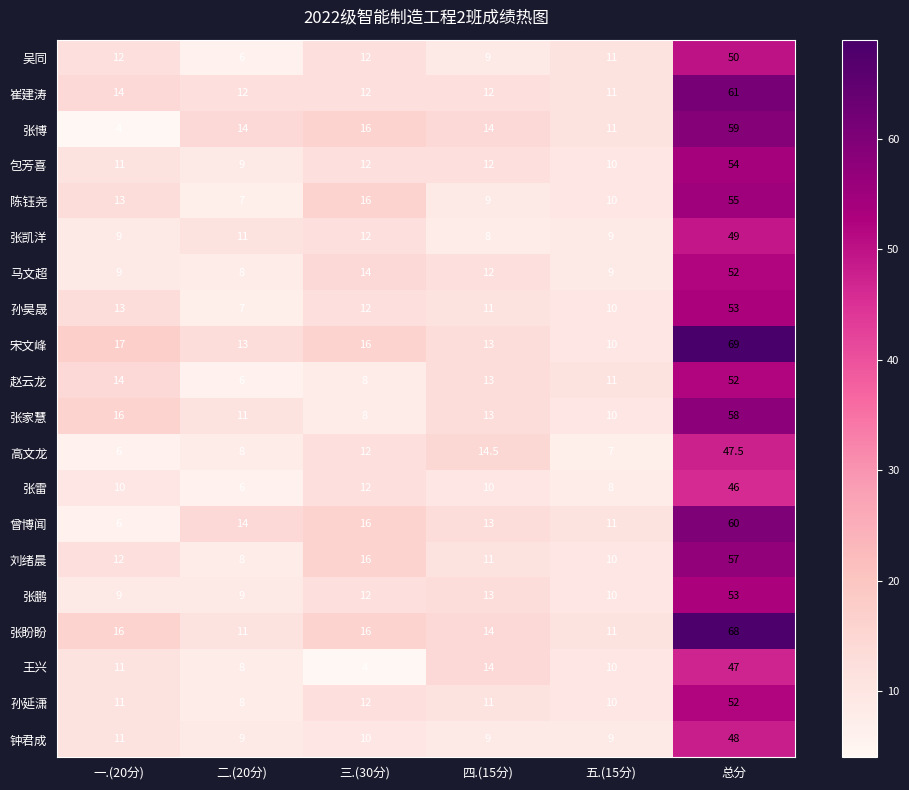

The 张盼盼 series shows 6.1 at 二.(20分). True or false?

False